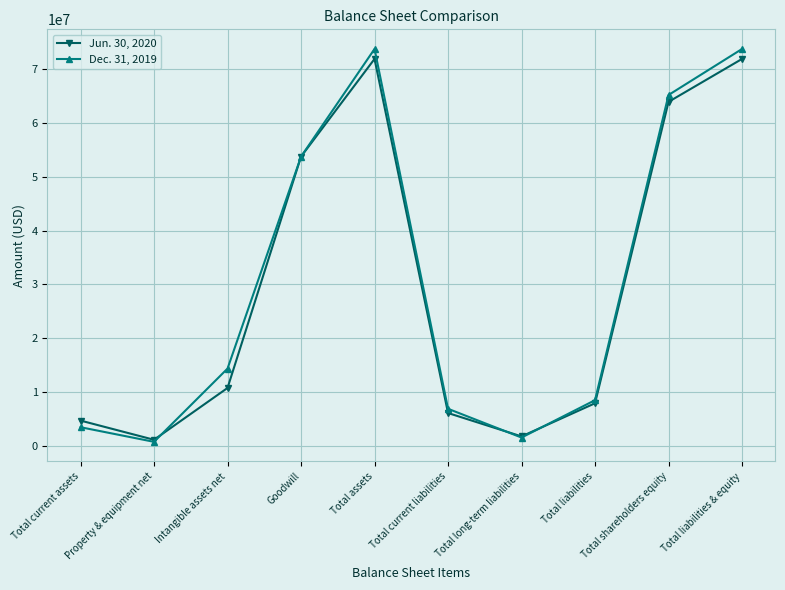

At which category does Dec. 31, 2019 reach its first local valley?

Property & equipment net